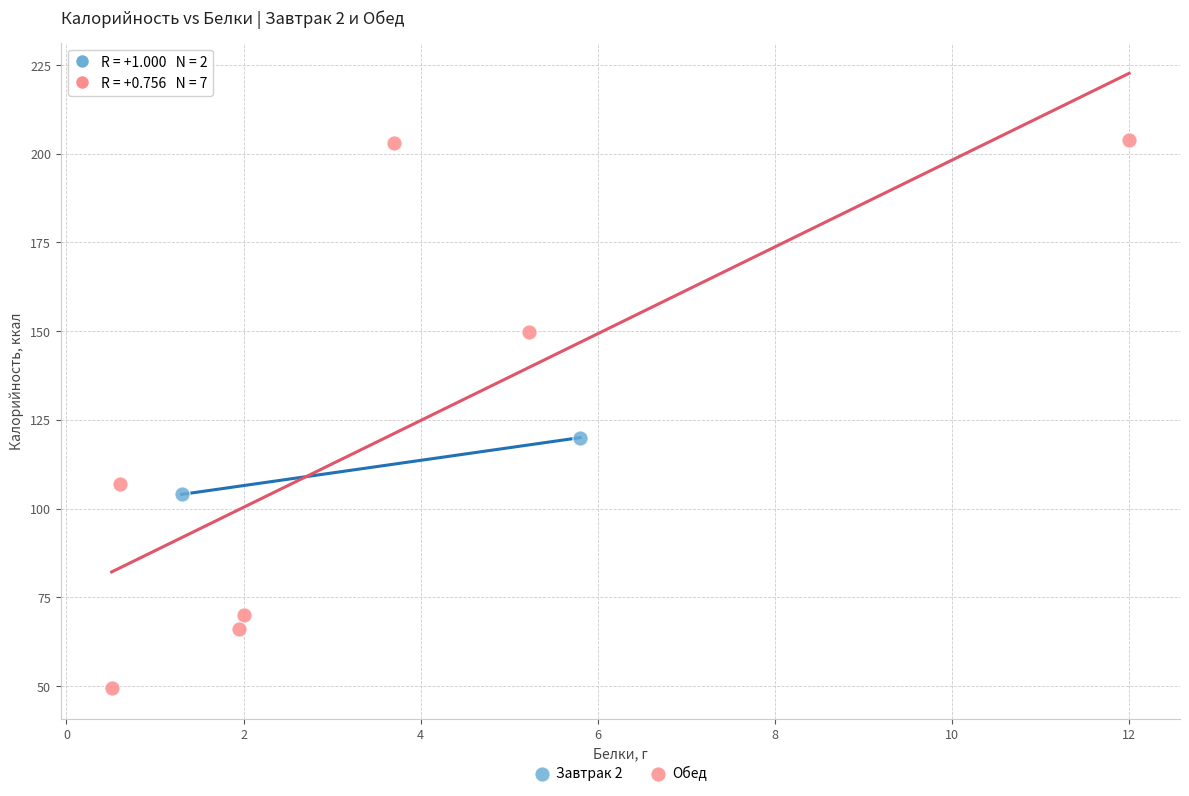

Which series contains the highest Y value?

Обед